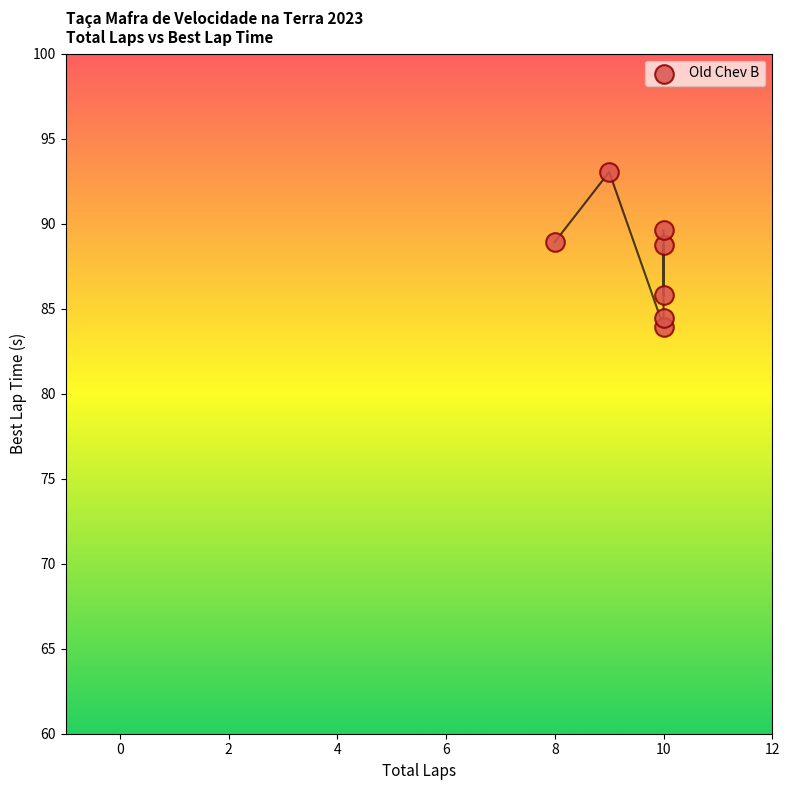

What is the range of X values (max minus min)?

2.0